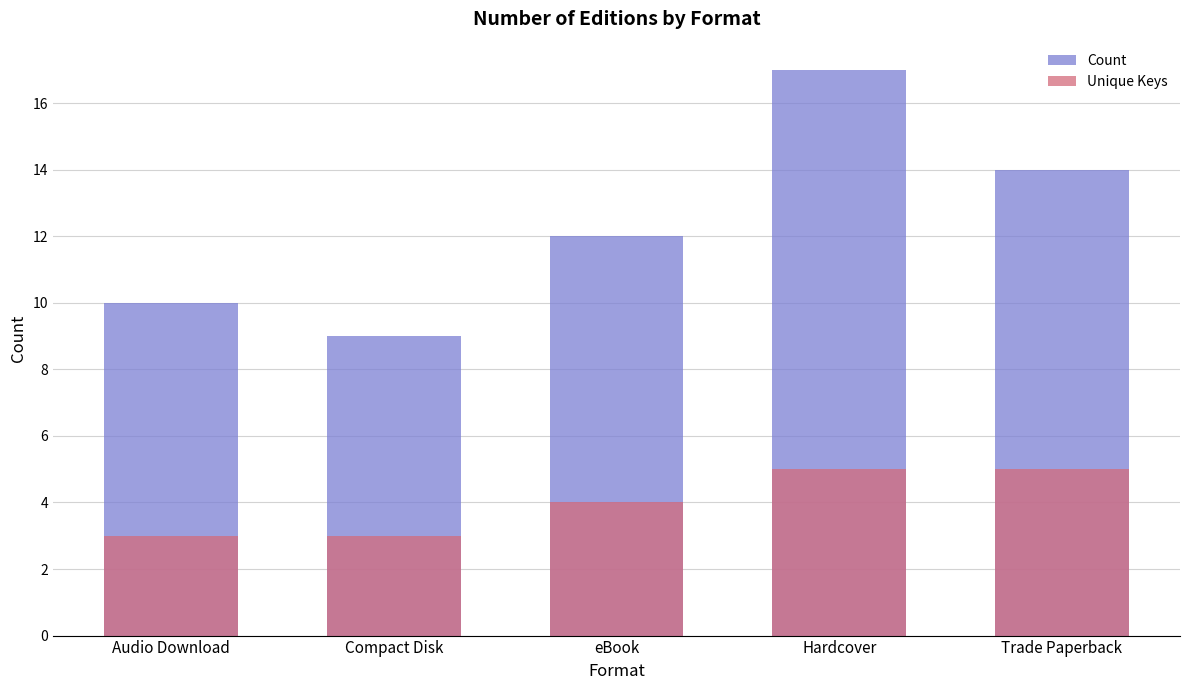

Reading left to right, transcribe all the data shown in this chart.

Count: 10	9	12	17	14
Unique Keys: 3	3	4	5	5